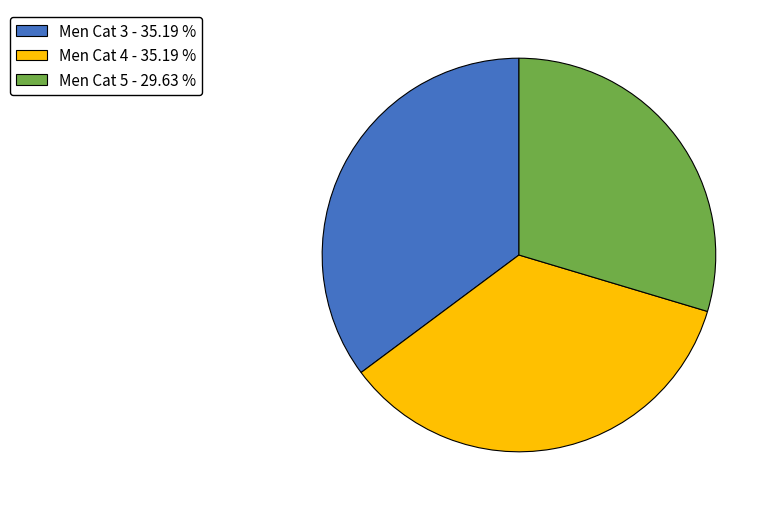

Is there a majority slice in this chart?

No